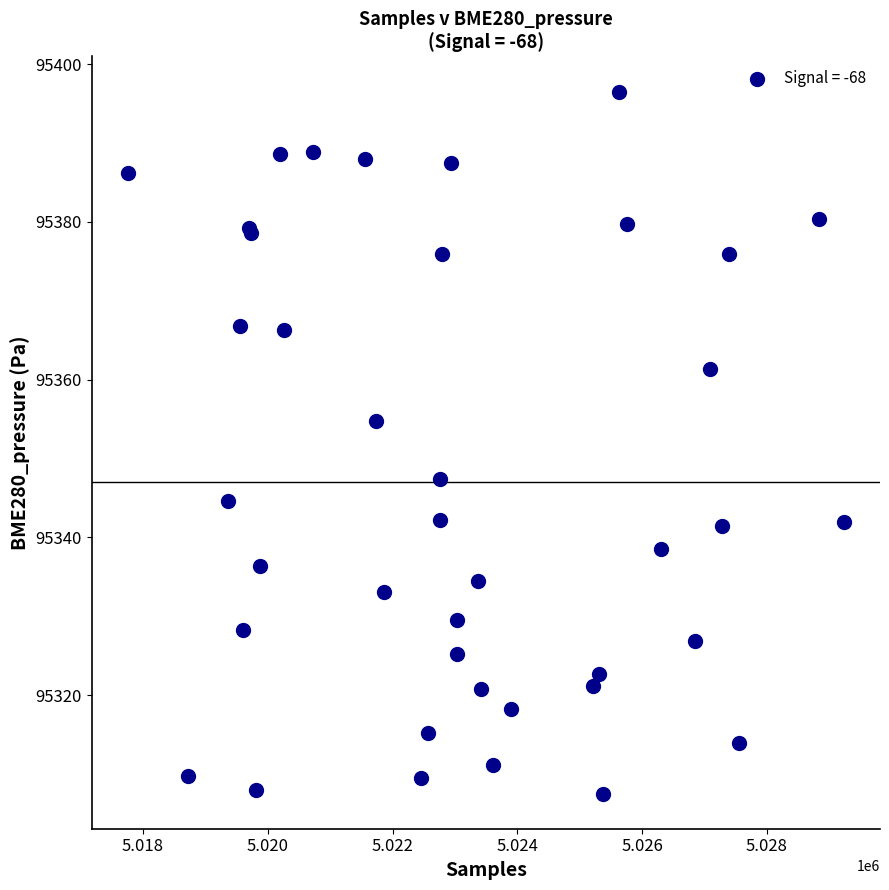

What Y value in the scatter plot is closest to 95352?

95354.7